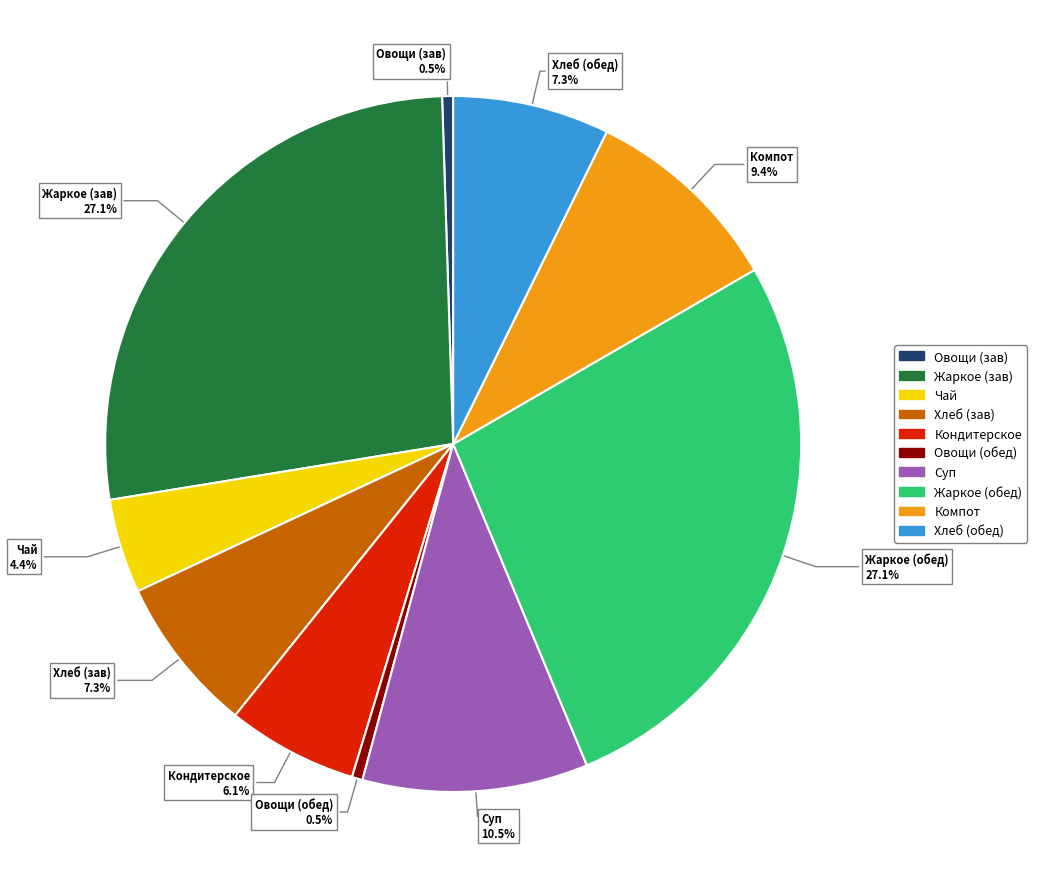

Between Компот and Хлеб (обед), which is larger?

Компот